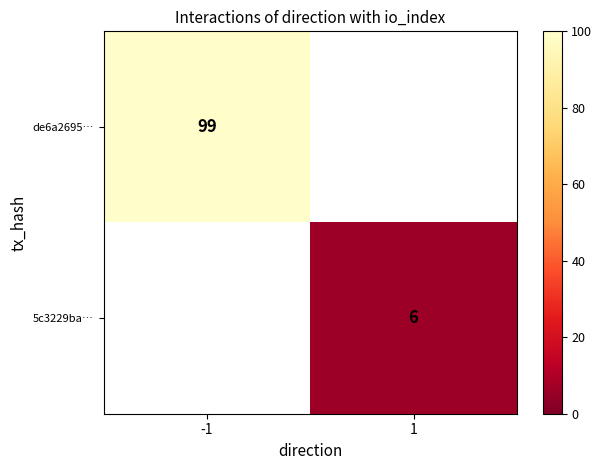

The 5c3229ba… series shows 6 at 1. True or false?

True